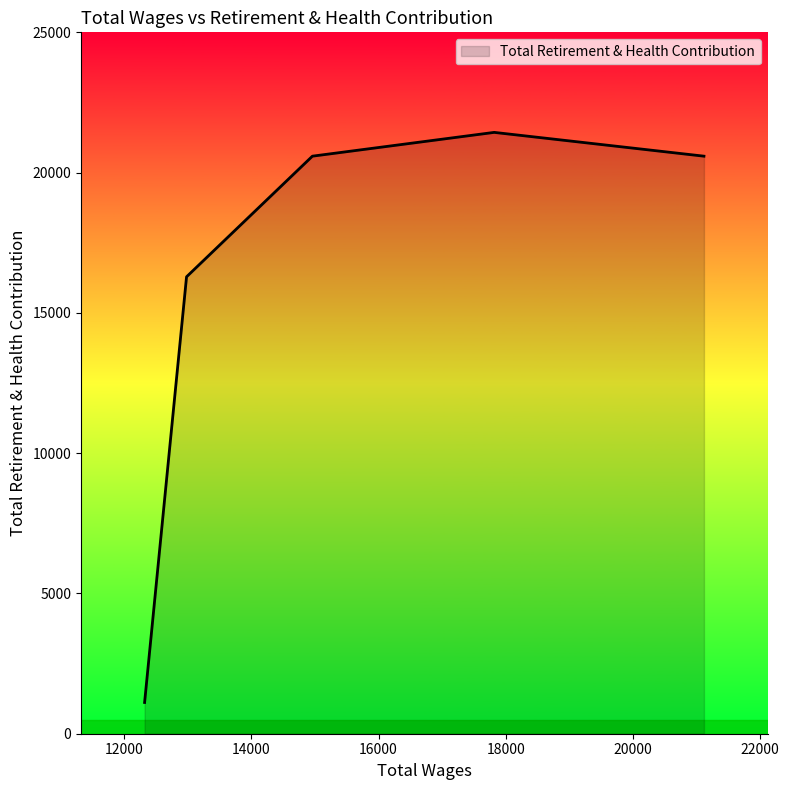

What is the difference between the maximum and minimum values?

20320